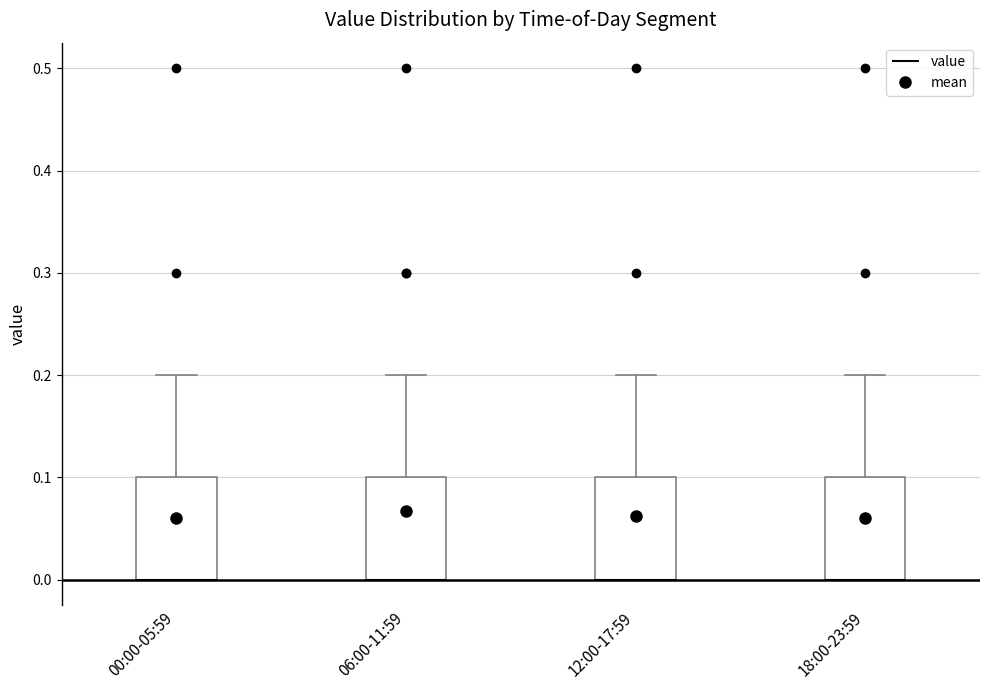

Reading left to right, transcribe this box plot: for each box, give where its median line is, the range the box spans, and where its two whiskers end, as read against the y-axis. The values are not printed on the chart, so give them approximately, as read against the axis.

00:00-05:59: median 0.0 (drawn on the box's lower edge), box 0.0 to 0.1, whiskers 0.0 to 0.2
06:00-11:59: median 0.0 (drawn on the box's lower edge), box 0.0 to 0.1, whiskers 0.0 to 0.2
12:00-17:59: median 0.0 (drawn on the box's lower edge), box 0.0 to 0.1, whiskers 0.0 to 0.2
18:00-23:59: median 0.0 (drawn on the box's lower edge), box 0.0 to 0.1, whiskers 0.0 to 0.2